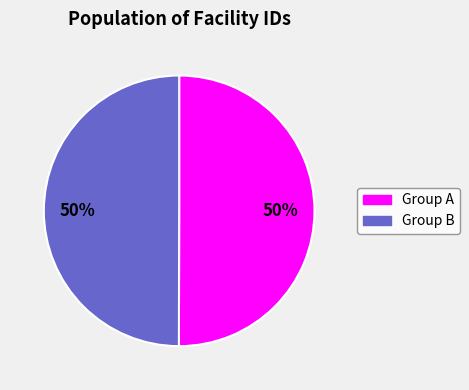

To the nearest percent, what is the average slice percentage?

50%